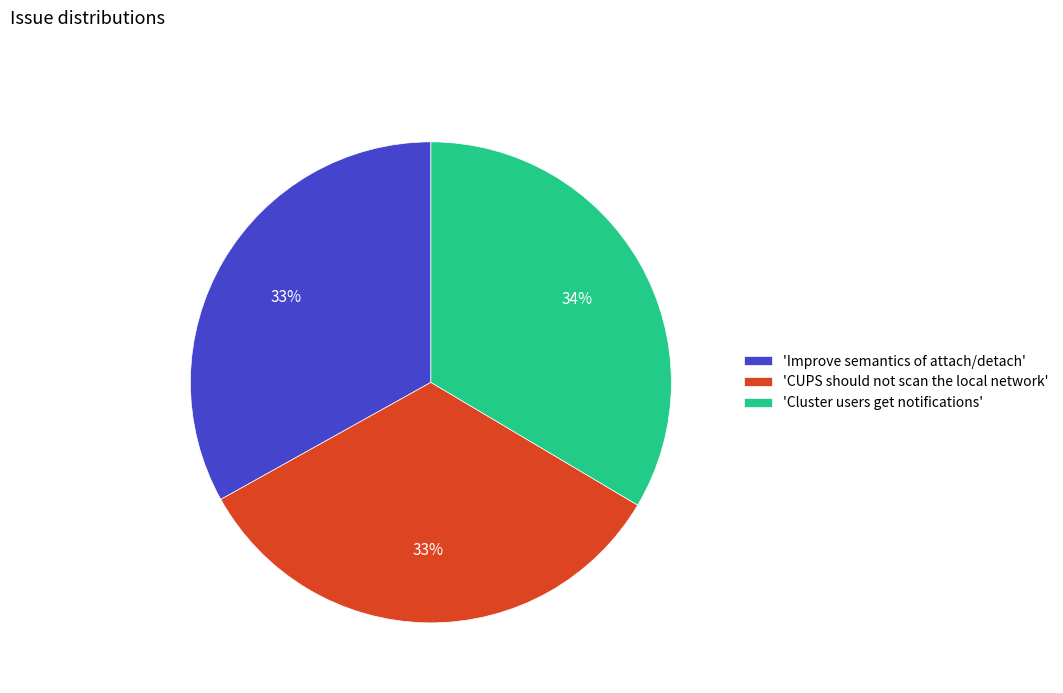

To the nearest percent, what is the combined percentage of 'Cluster users get notifications' and 'Improve semantics of attach/detach'?

67%